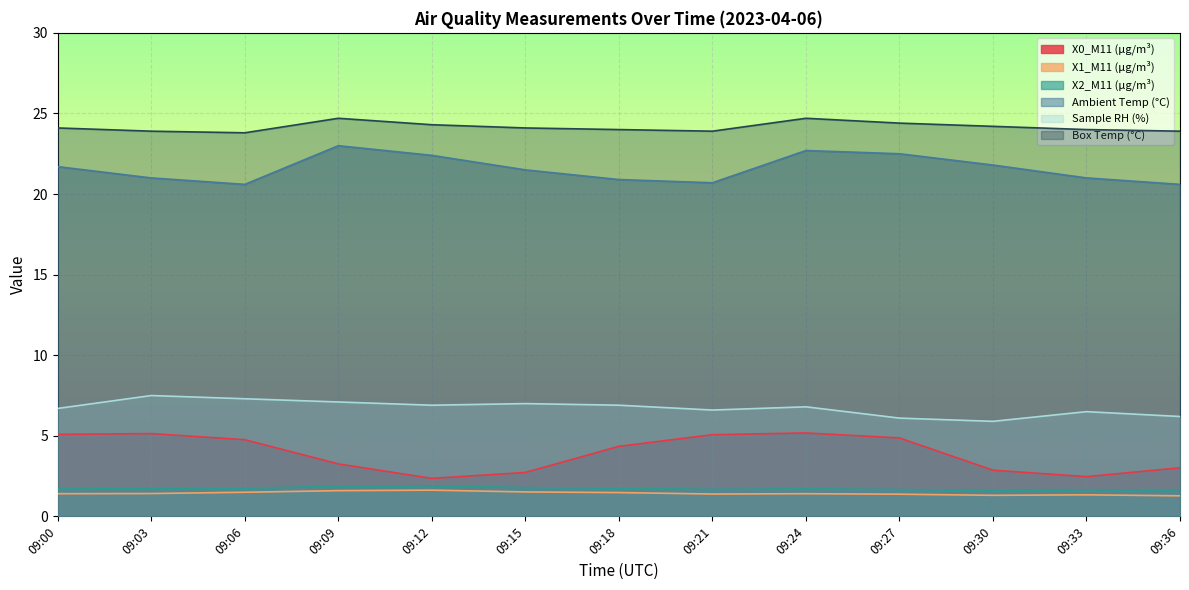

What is the value of the X2_M11 (μg/m³) point at the 8th from the left?

1.7